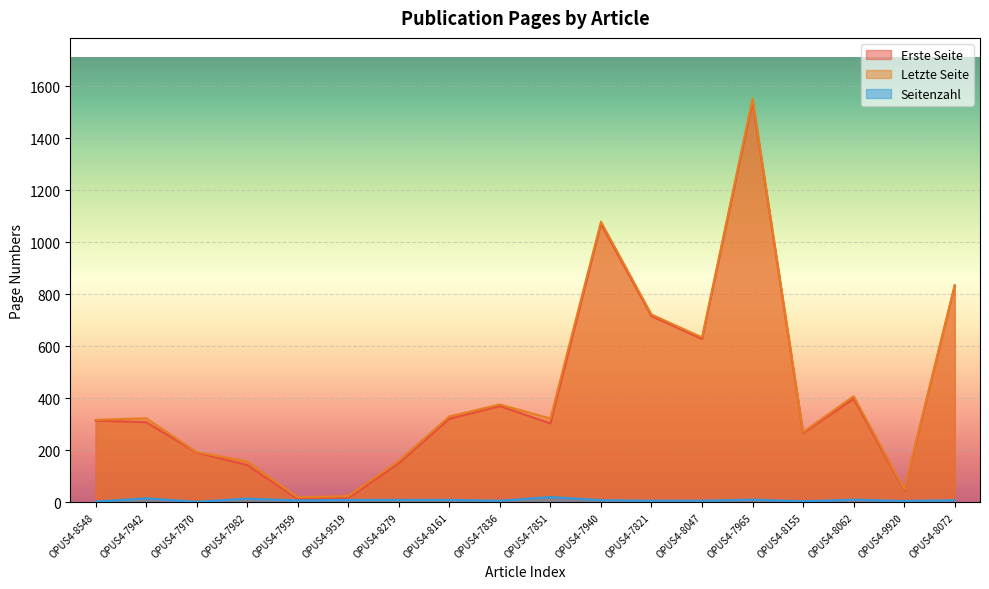

What is the difference between the Erste Seite values at OPUS4-7965 and OPUS4-8161?

1222